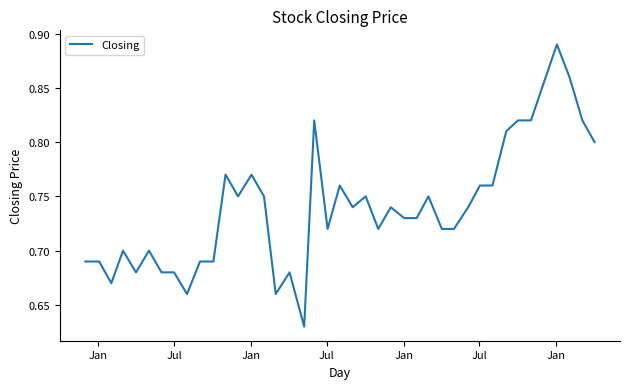

How many lines are shown in the chart?

1